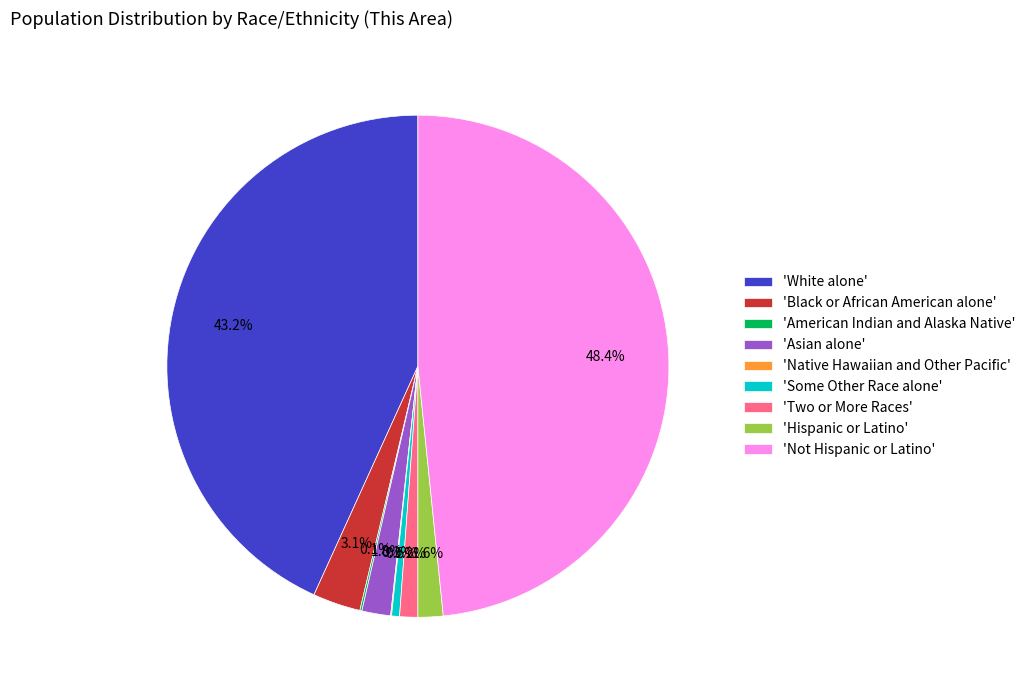

What is the largest slice in the pie chart?

'Not Hispanic or Latino'